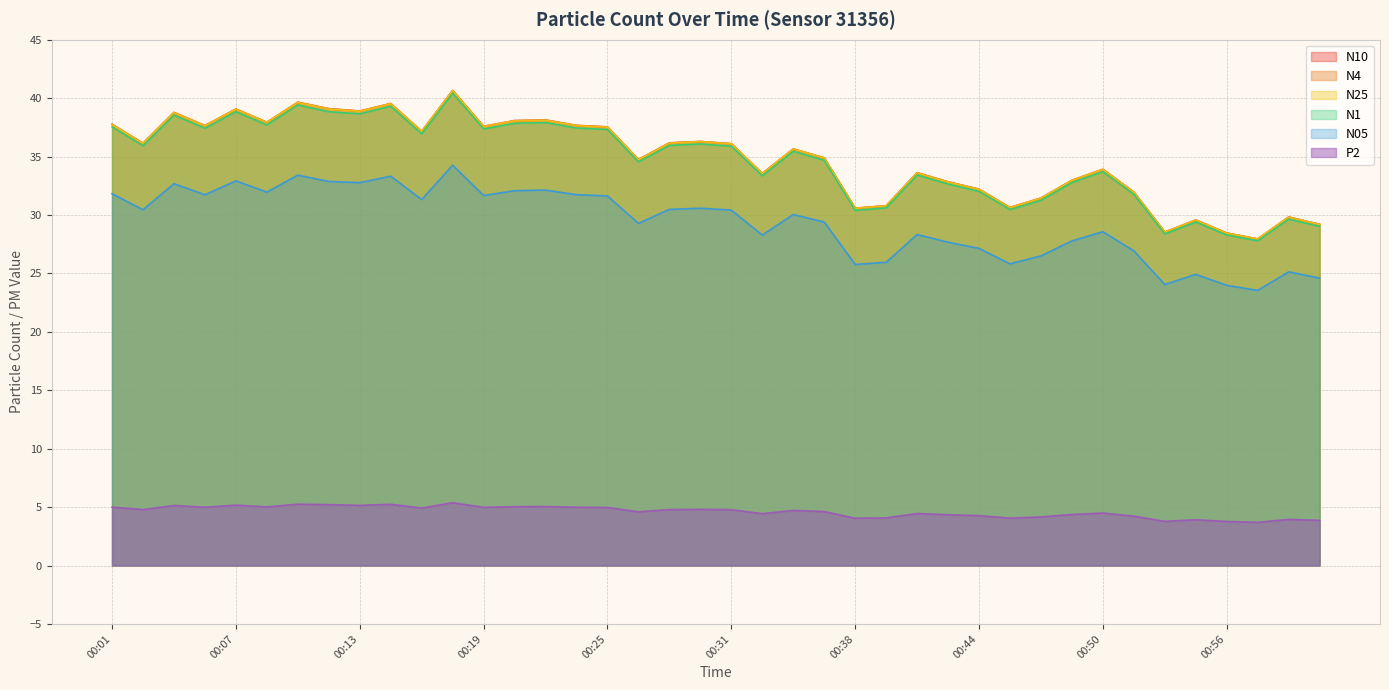

True or false: N05 and N1 intersect in this chart.

False